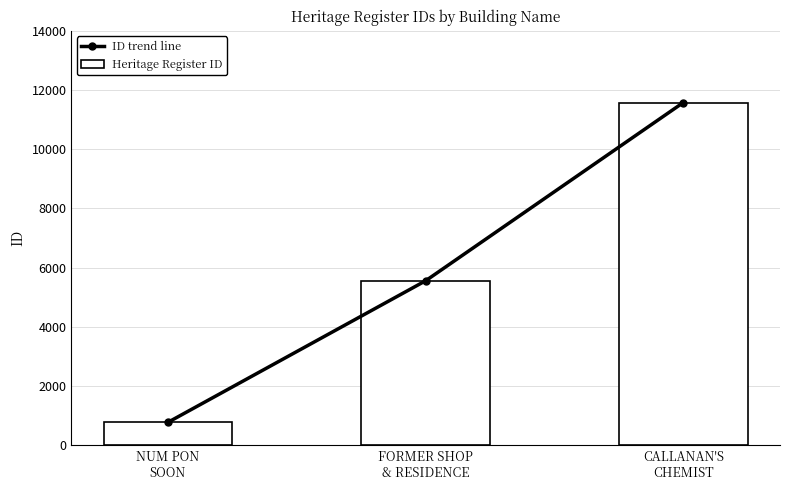

Does the chart contain any negative values?

No